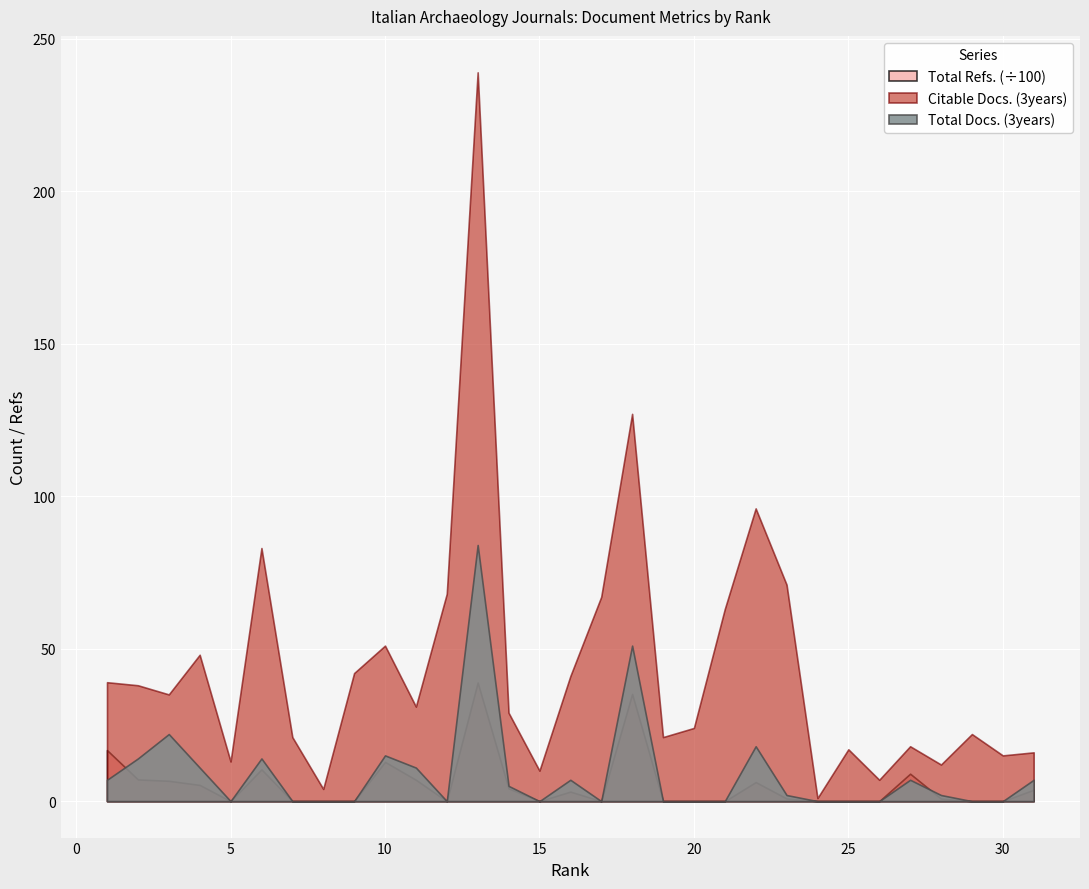

The Total Docs. (3years) series shows 7 at 16. True or false?

True